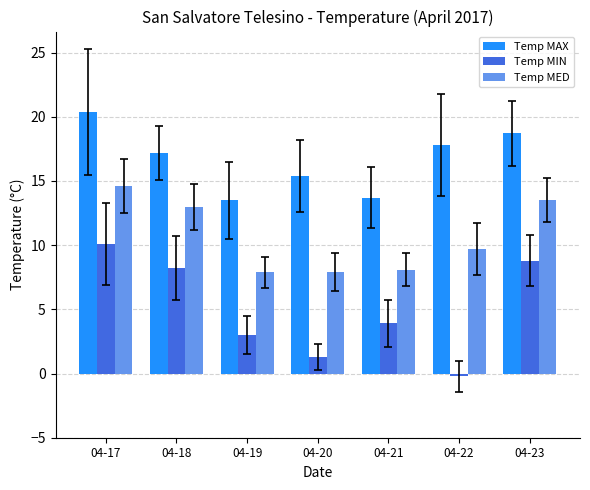

The Temp MAX series shows 17.8 at 04-22. True or false?

True